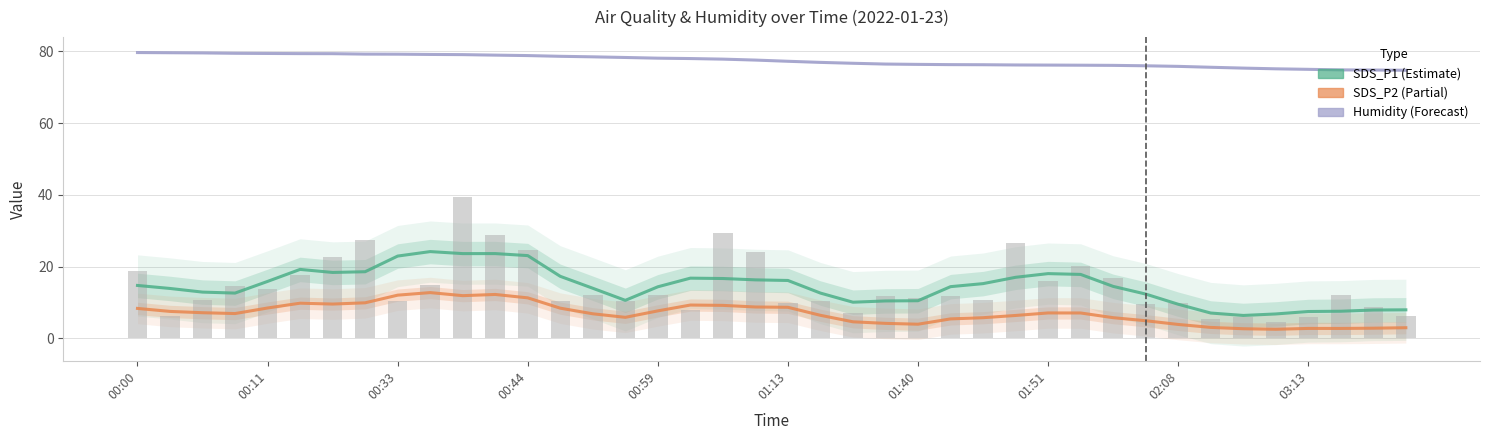

At which category does the chart reach its peak across all series?

00:00